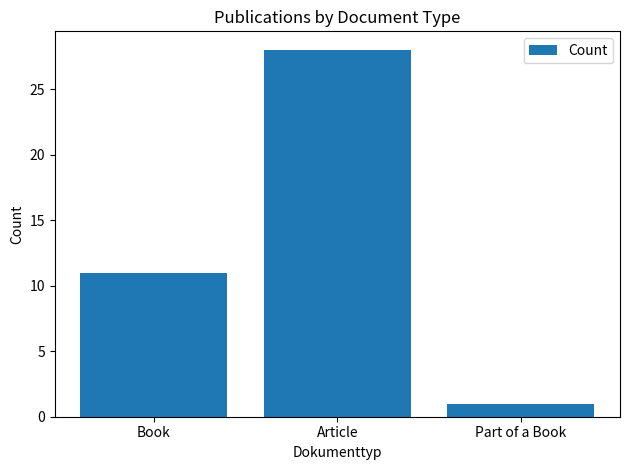

What is the difference between the values at Book and Part of a Book?

10